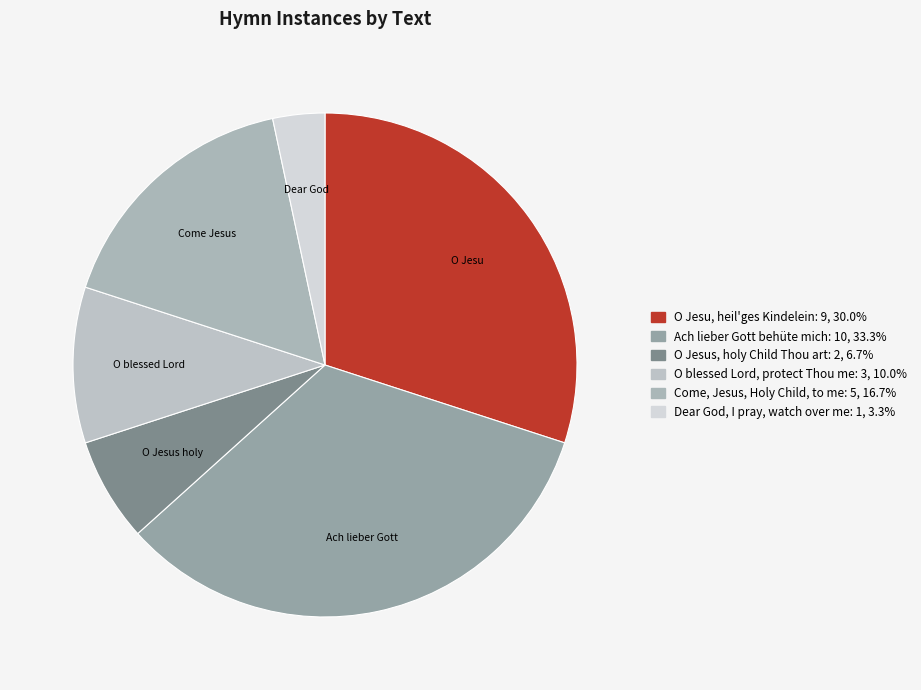

How much of the chart is everything except O blessed Lord, protect Thou me?

90.0%